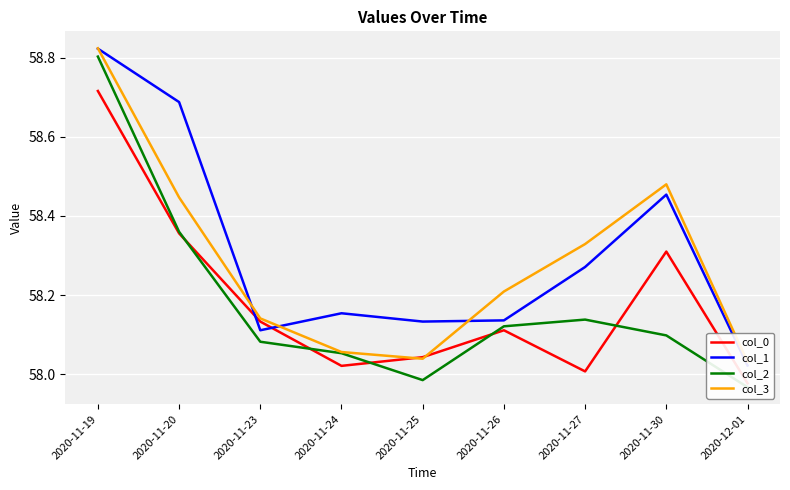

What is the label of the 4th point from the right?

2020-11-26